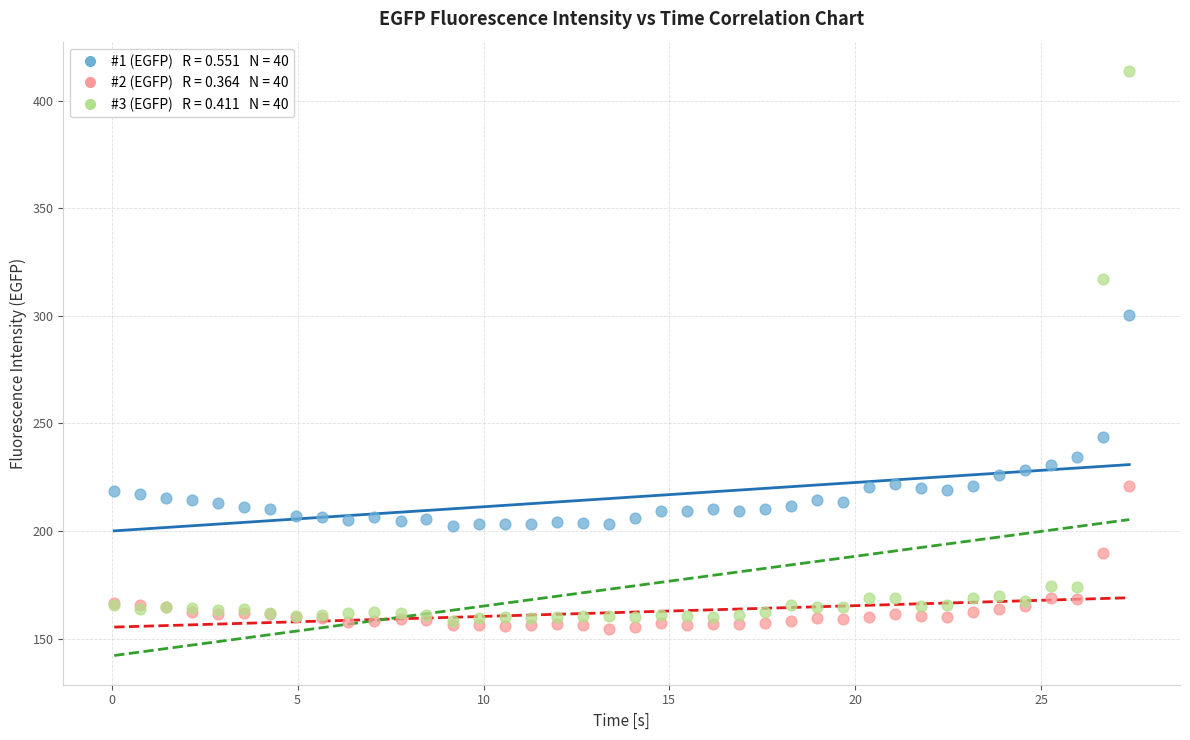

Across all series, what Y value is closest to 284?

300.5